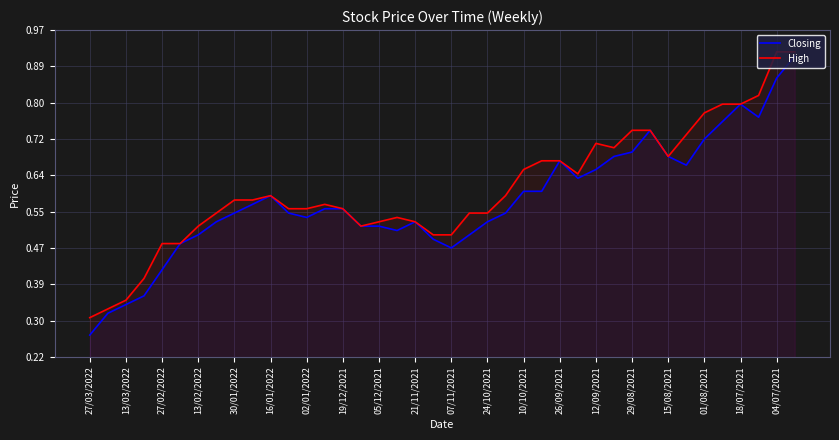

What is the difference between the highest and lowest values at 25?

0.1